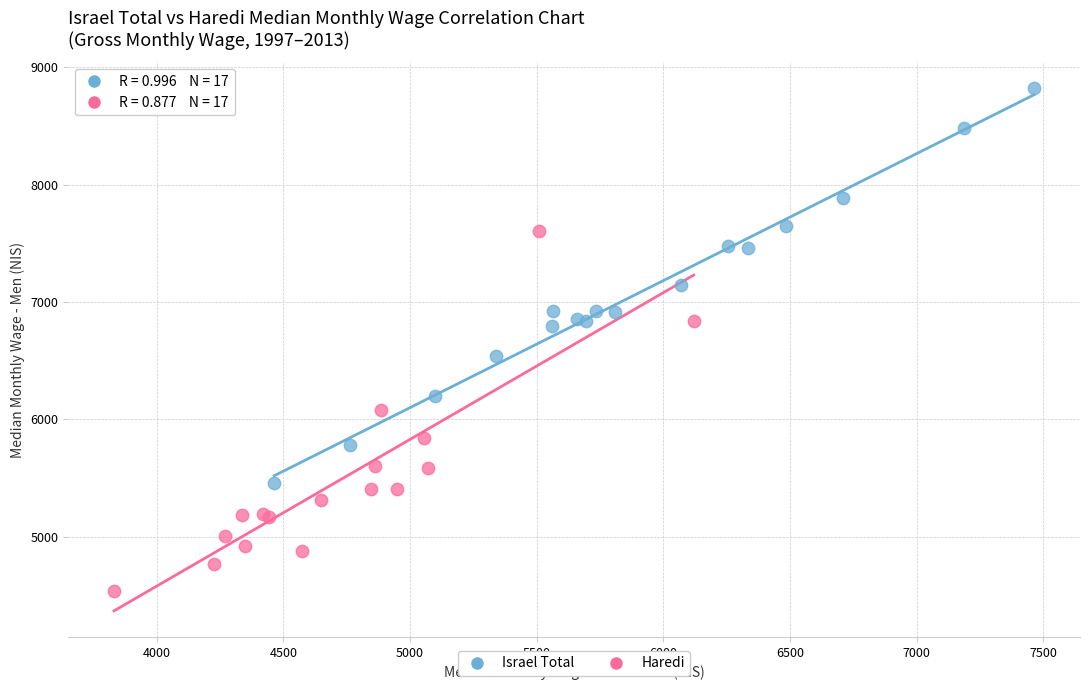

Which series contains the lowest Y value?

Haredi